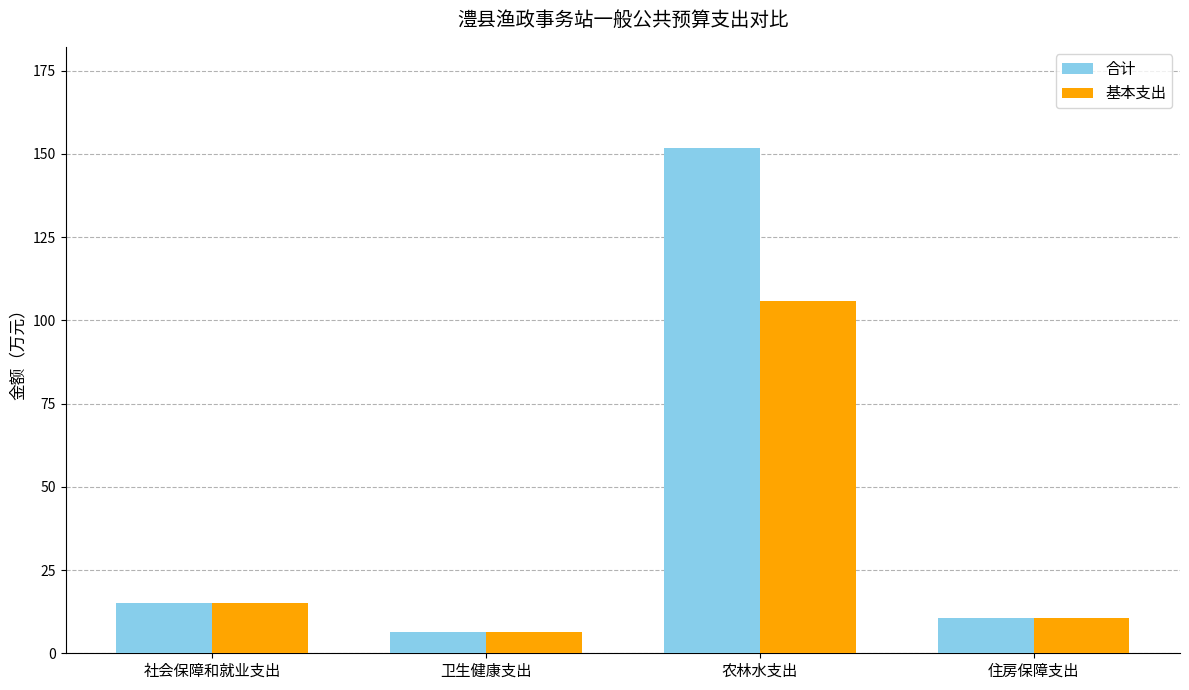

What is the label of the 3rd bar from the right?

卫生健康支出